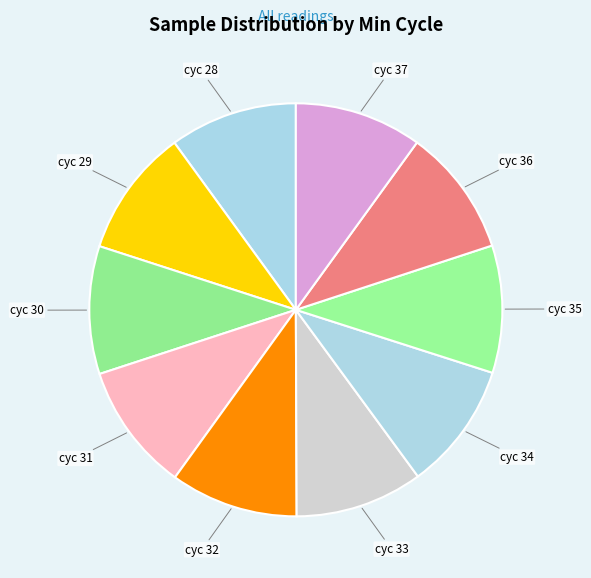

How many slices are in this pie chart?

10